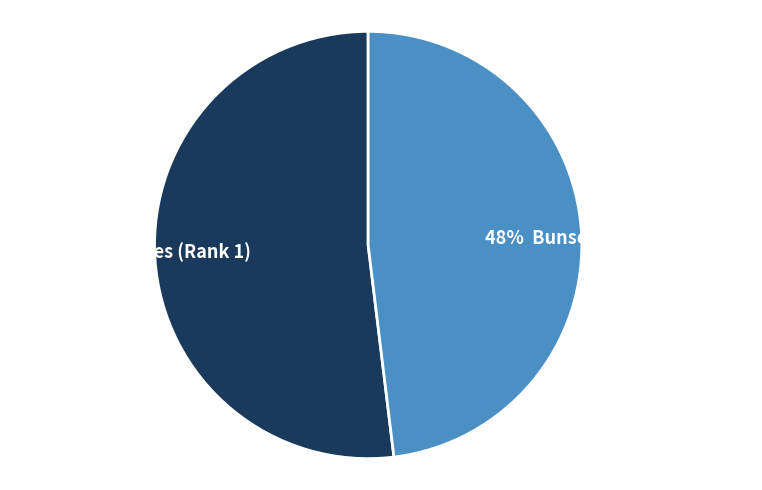

To the nearest percent, what is the average slice percentage?

50%